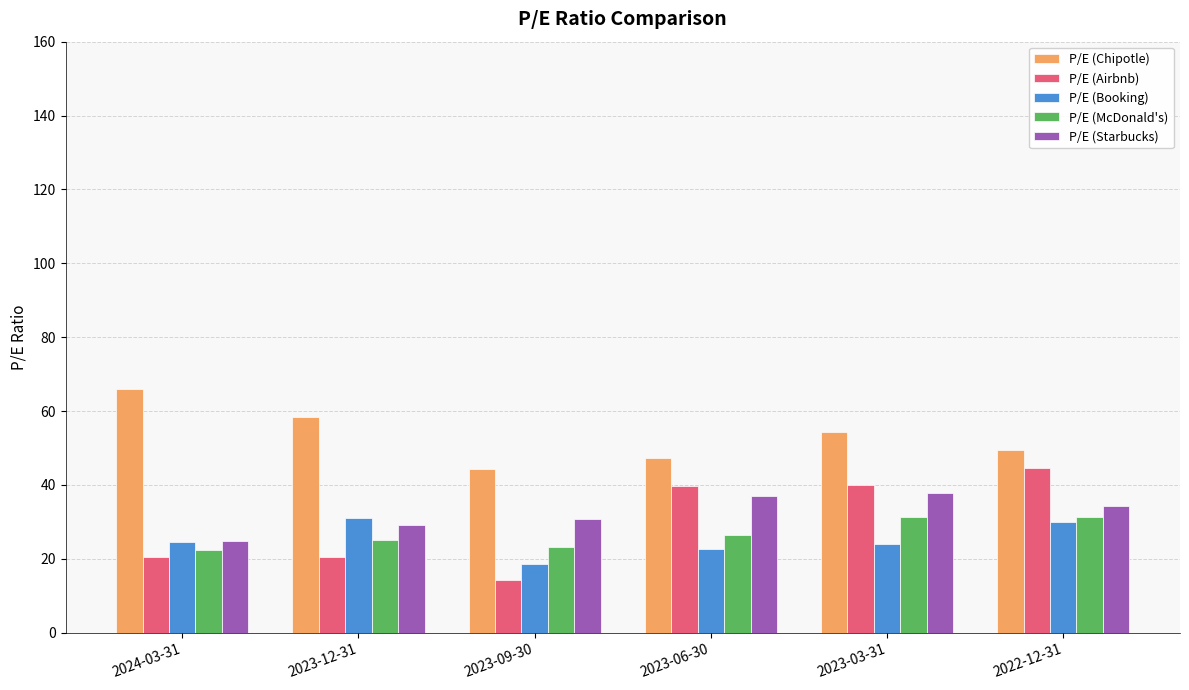

Which category has the lowest value across all series?

2023-09-30